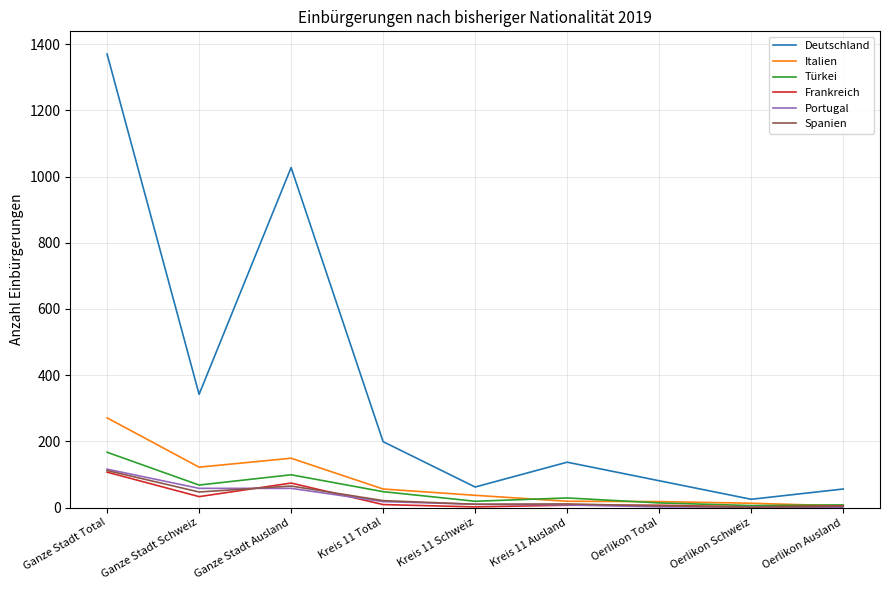

Where is the first local minimum for Frankreich?

Ganze Stadt Schweiz